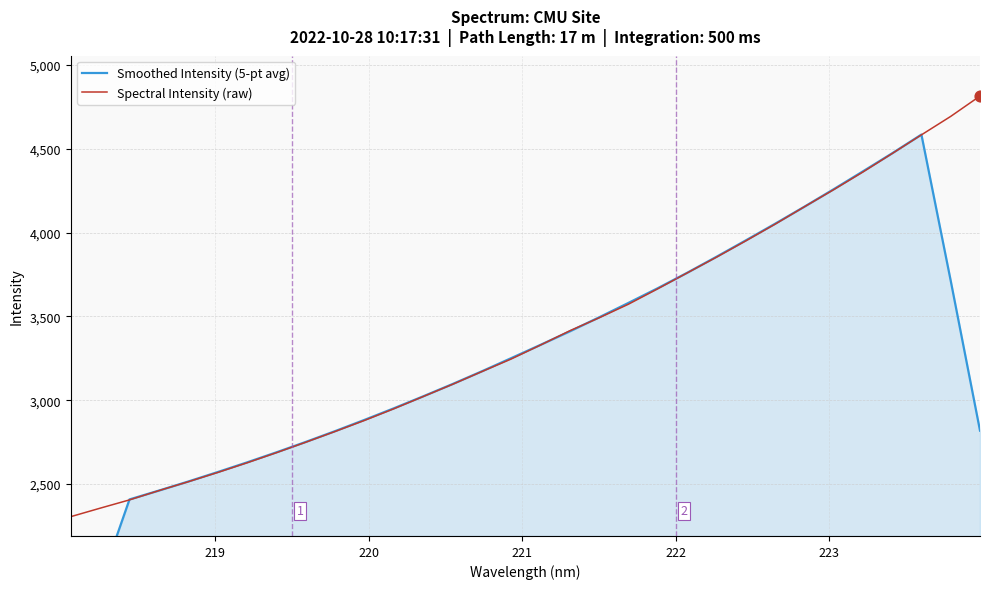

What is the minimum value for Spectral Intensity (raw)?

2305.0